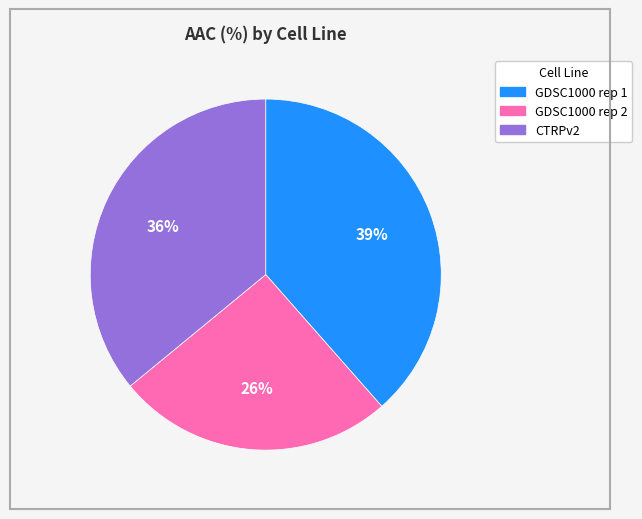

To the nearest percent, what is the combined percentage of GDSC1000 rep 1 and GDSC1000 rep 2?

64%